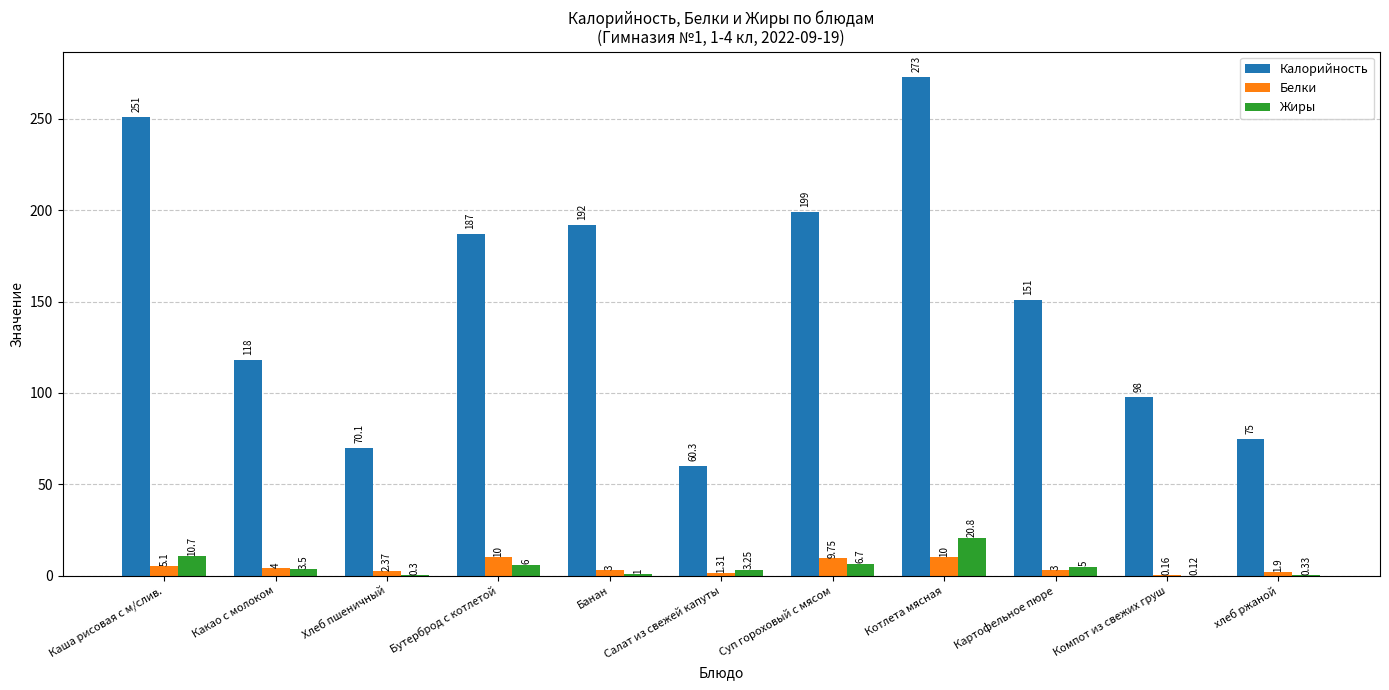

Which series has the largest total across all categories?

Калорийность